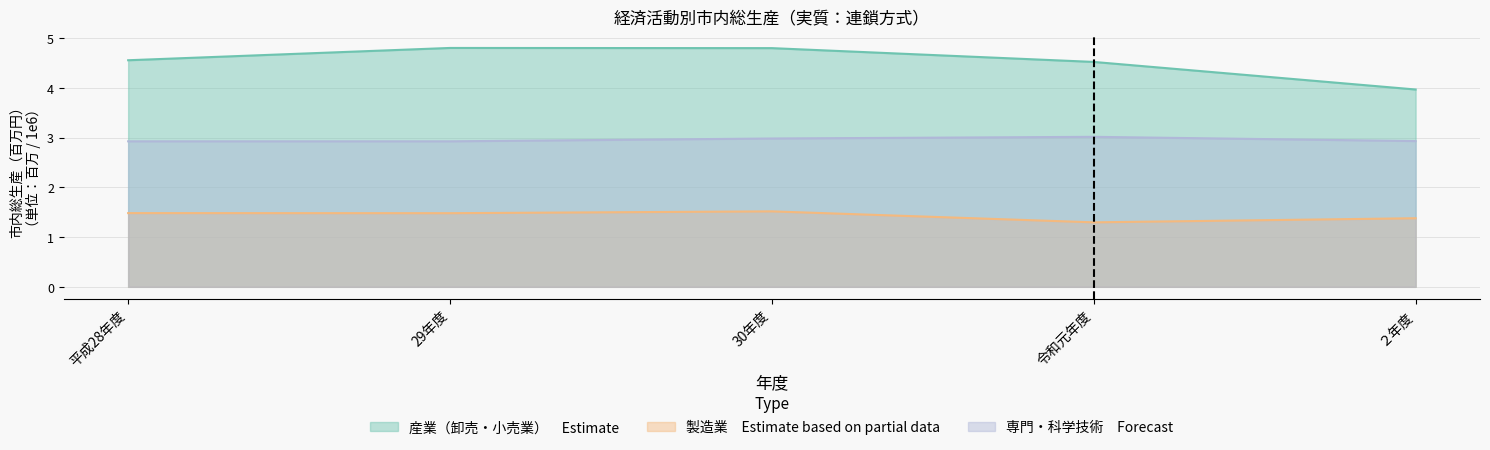

What is the difference between the second highest and second lowest values in the 産業 series?

0.3